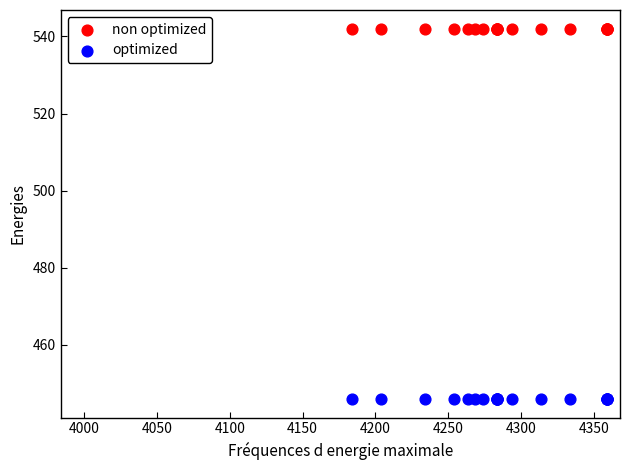

Which series reaches the maximum Y coordinate?

non optimized